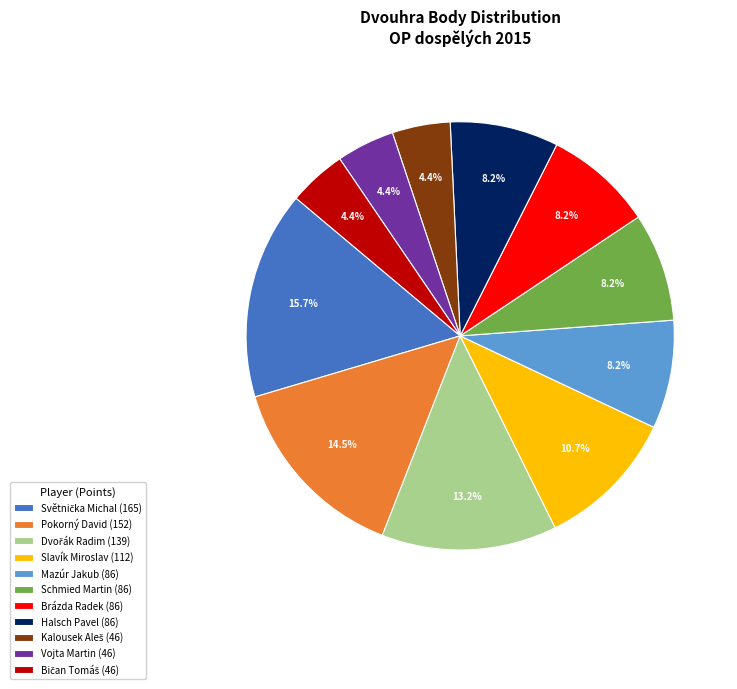

Do Vojta Martin (46) and Pokorný David (152) together represent more than half of the pie?

No